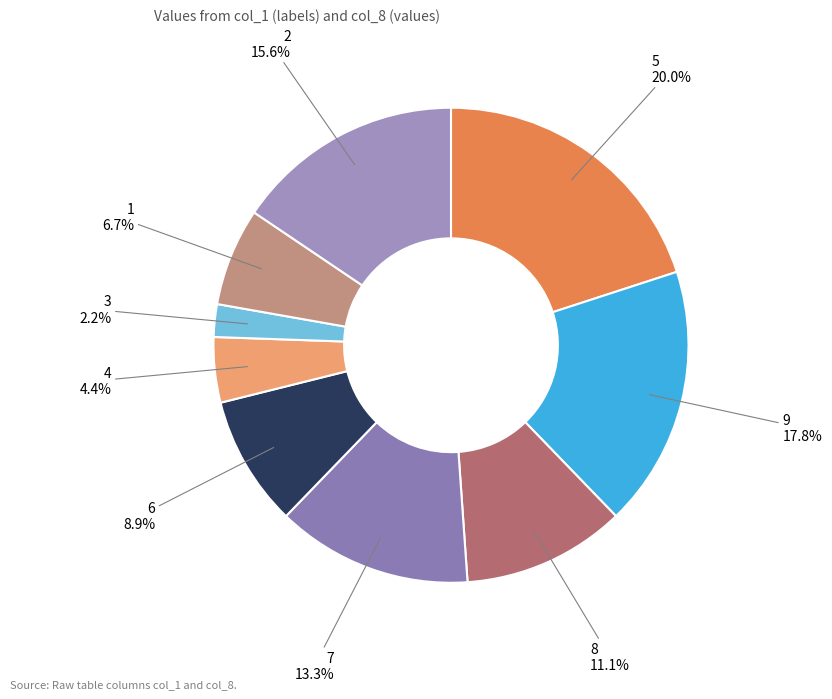

Rank the categories by value from lowest to highest.

3, 4, 1, 6, 8, 7, 2, 9, 5